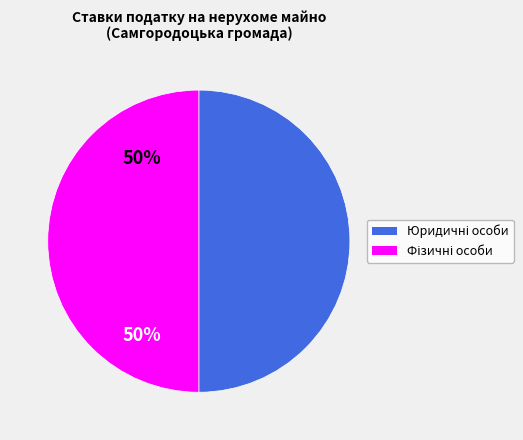

How many slices are in this pie chart?

2